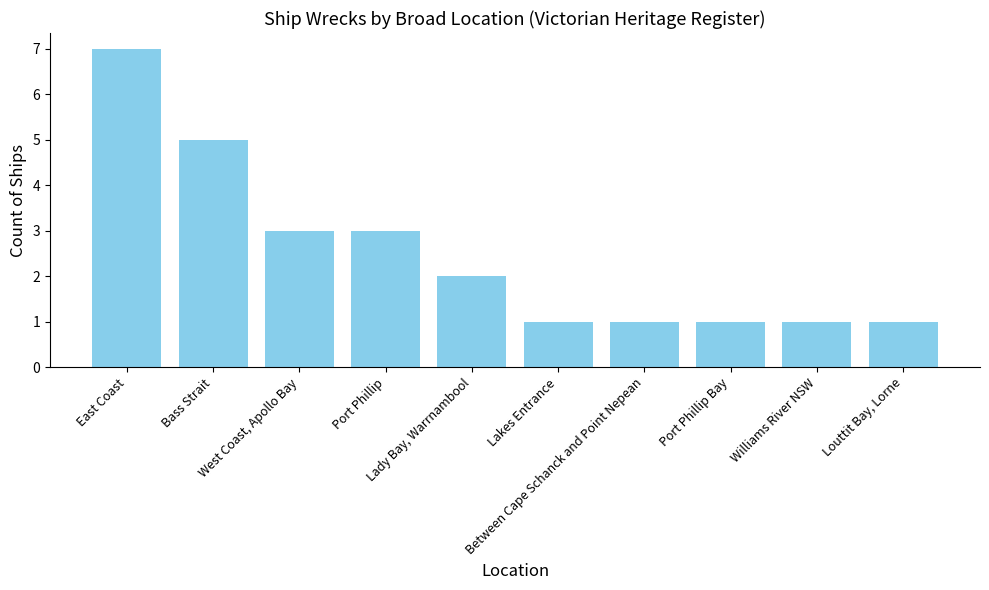

What is the difference between the second highest and second lowest values?

4